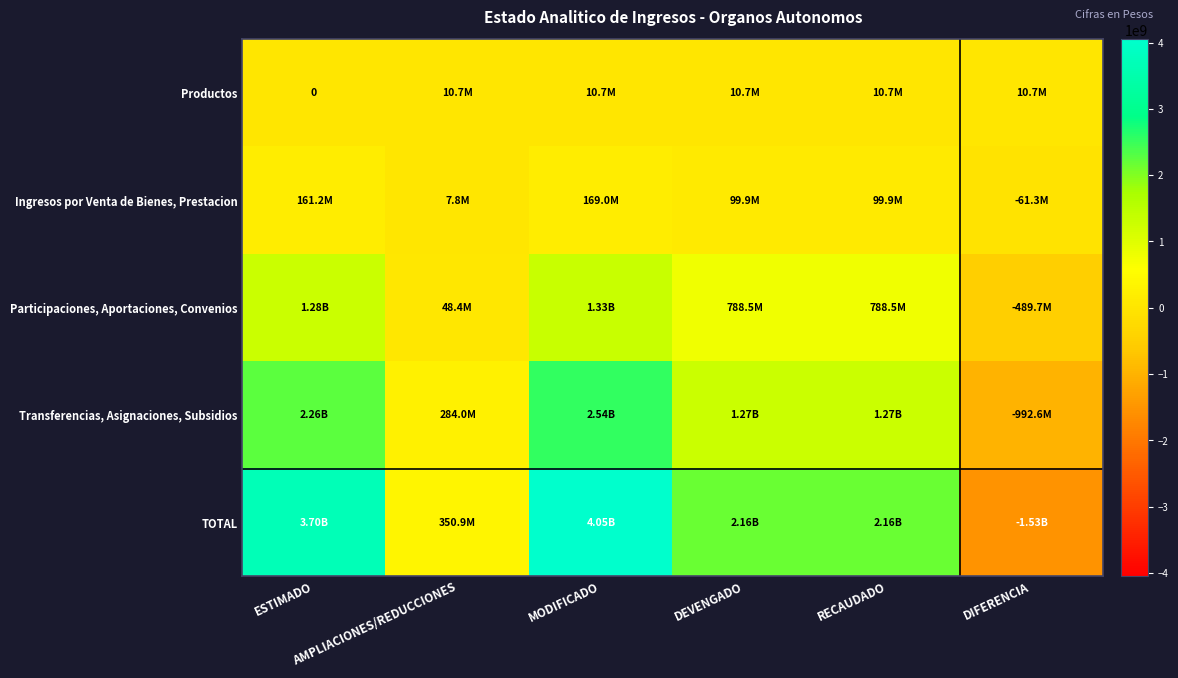

How many values in Ingresos por Venta de Bienes, Prestacion are above zero?

5